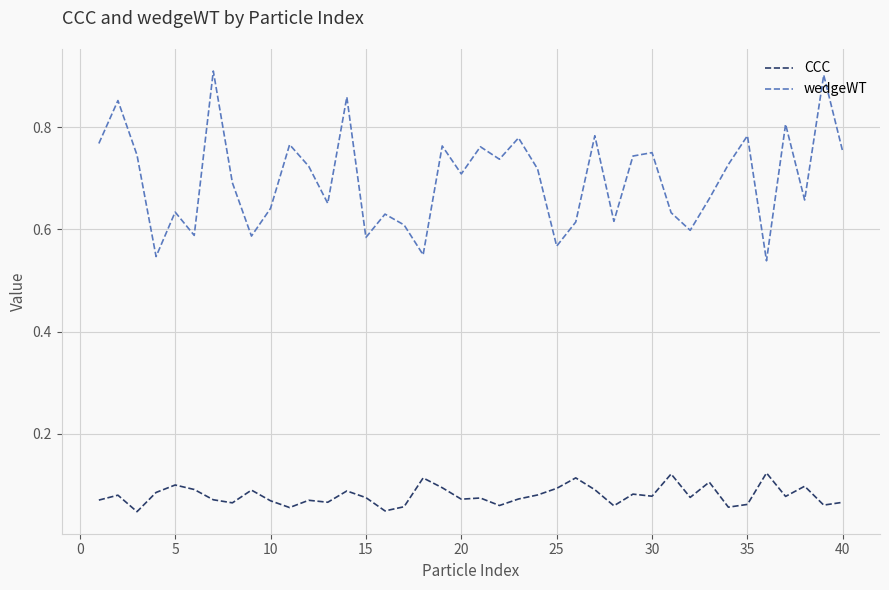

Rank the series by their maximum value, from lowest to highest.

CCC, wedgeWT